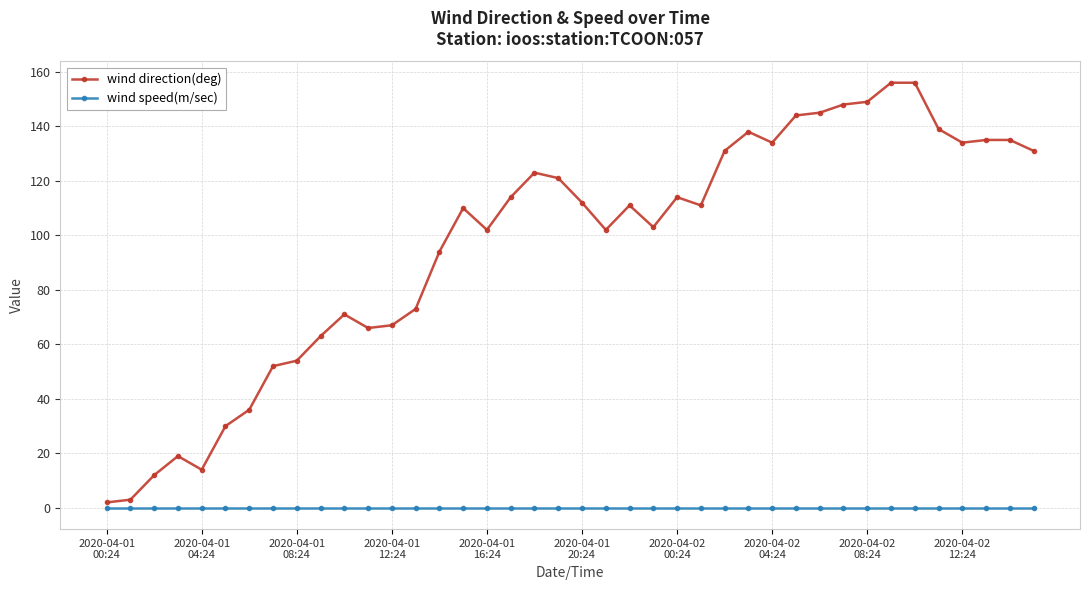

True or false: wind direction(deg) has more than 1 points higher than both neighbors.

True